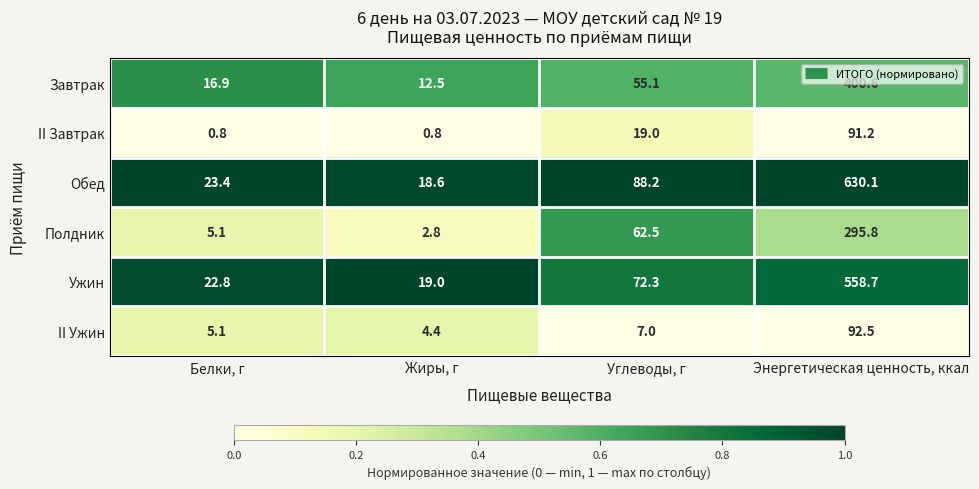

Rank the series at Энергетическая ценность, ккал from highest to lowest value.

Обед, Ужин, Завтрак, Полдник, II Ужин, II Завтрак